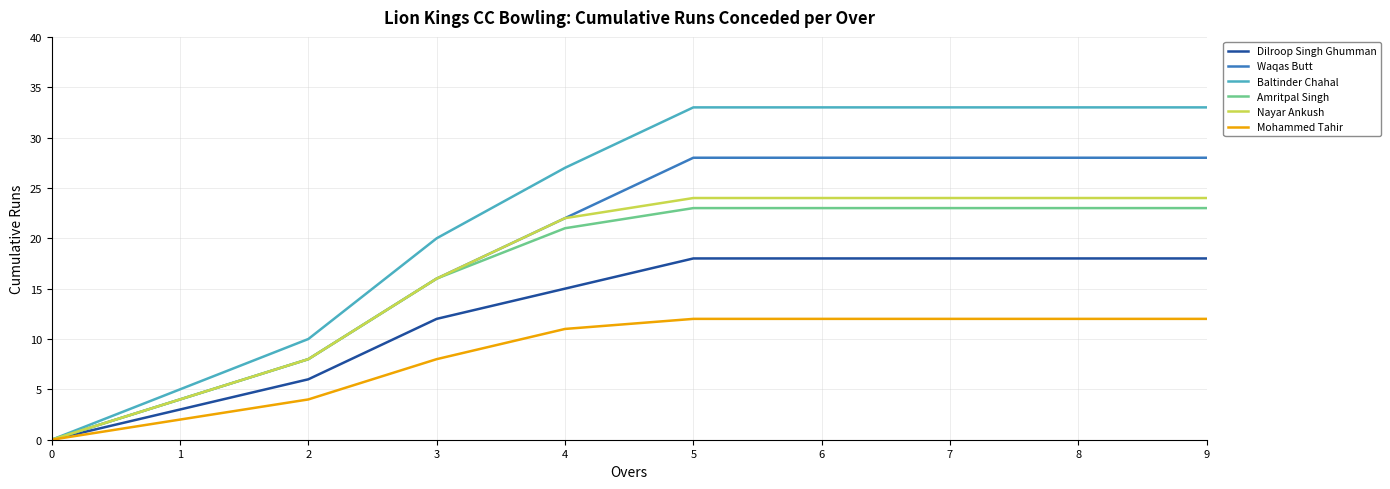

Between 3 and 6, which series saw the biggest shift?

Baltinder Chahal